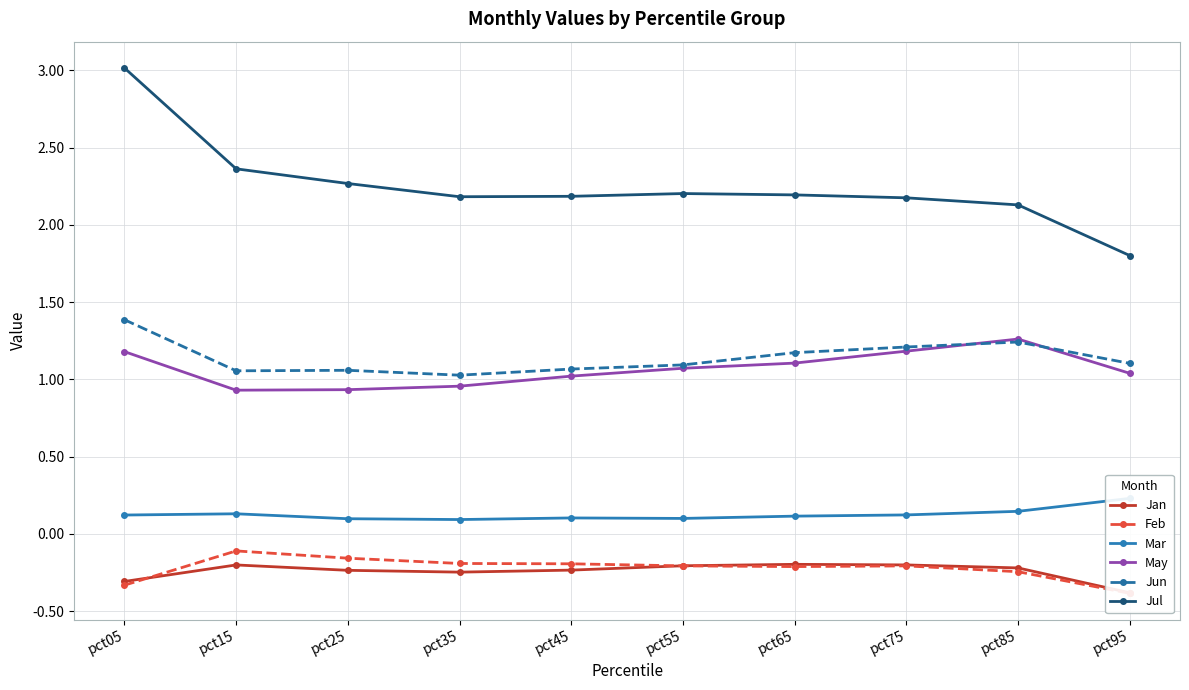

Is it true that Jul equals 2.2 at pct75?

True